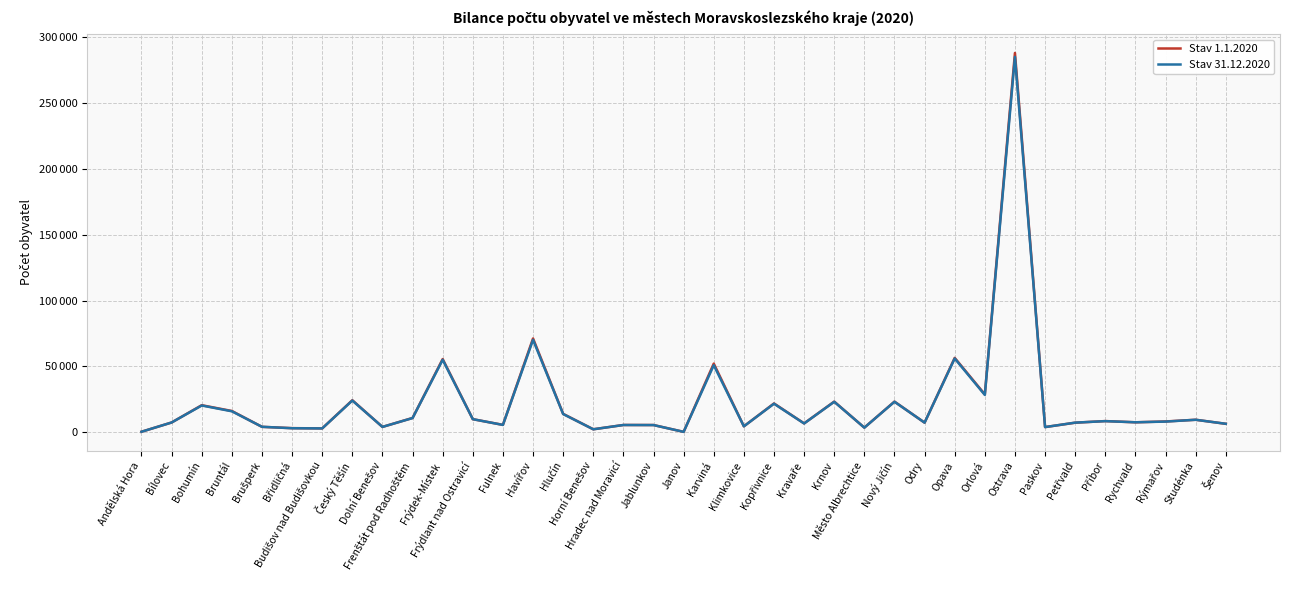

Which category has the highest value across all series?

Ostrava